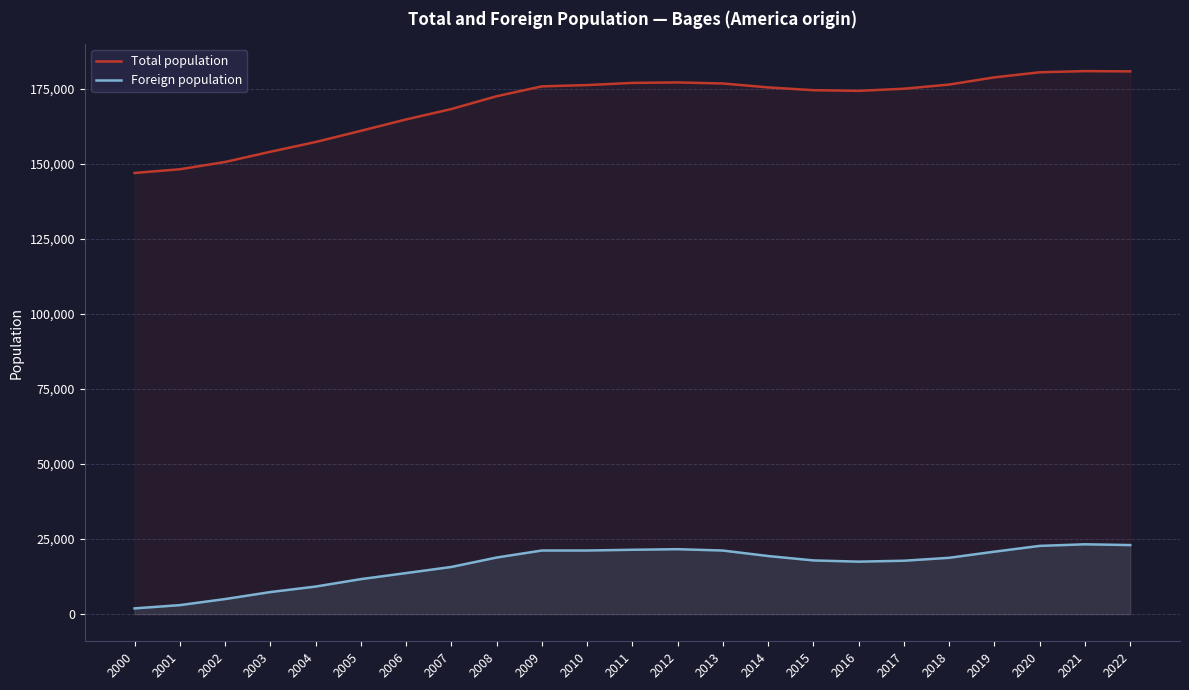

Is it true that Foreign population equals 21128 at 2006?

False